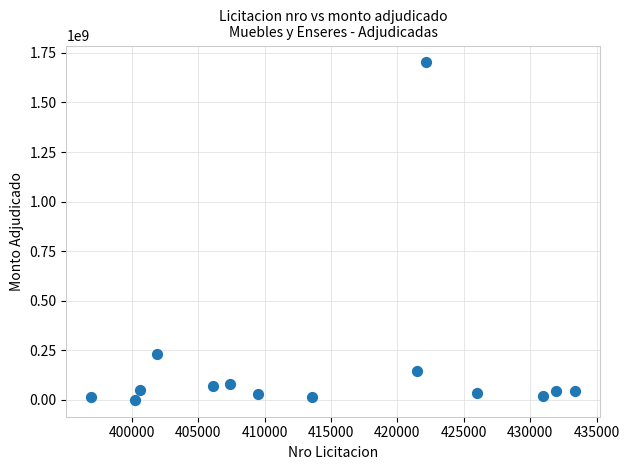

What is the range of Y values (max minus min)?

1702027000